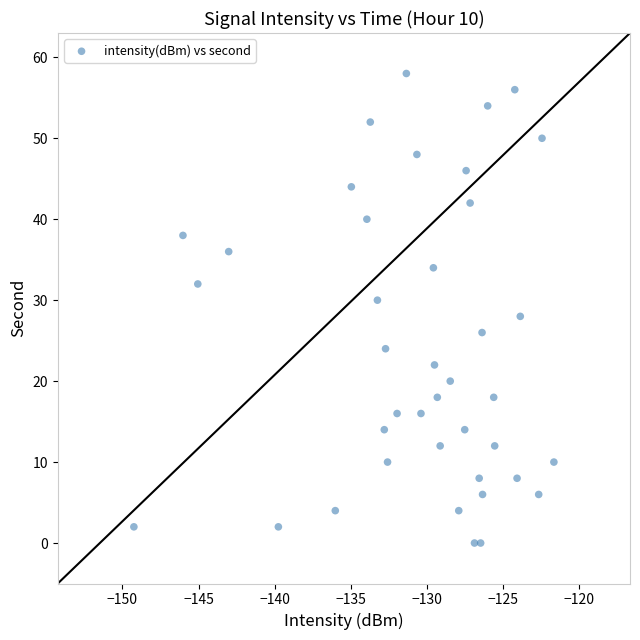

What is the range of Y values (max minus min)?

58